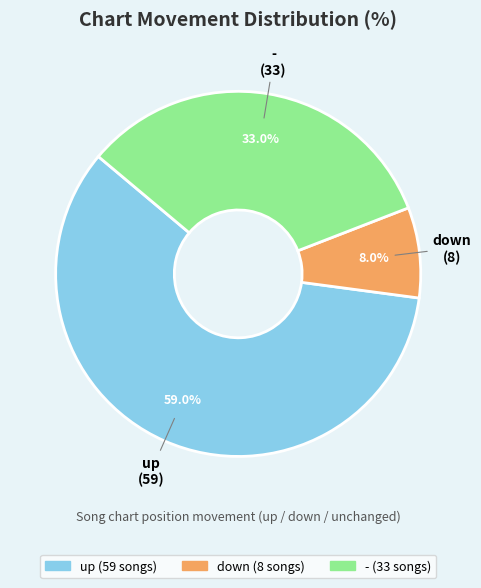

Which category has the biggest portion of the pie?

up